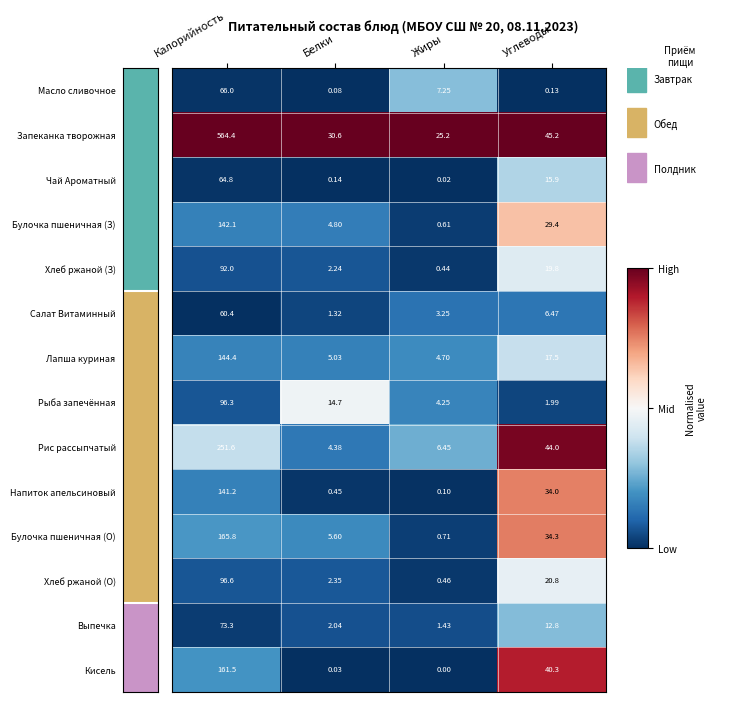

Which label corresponds to the smallest value in the chart?

Жиры